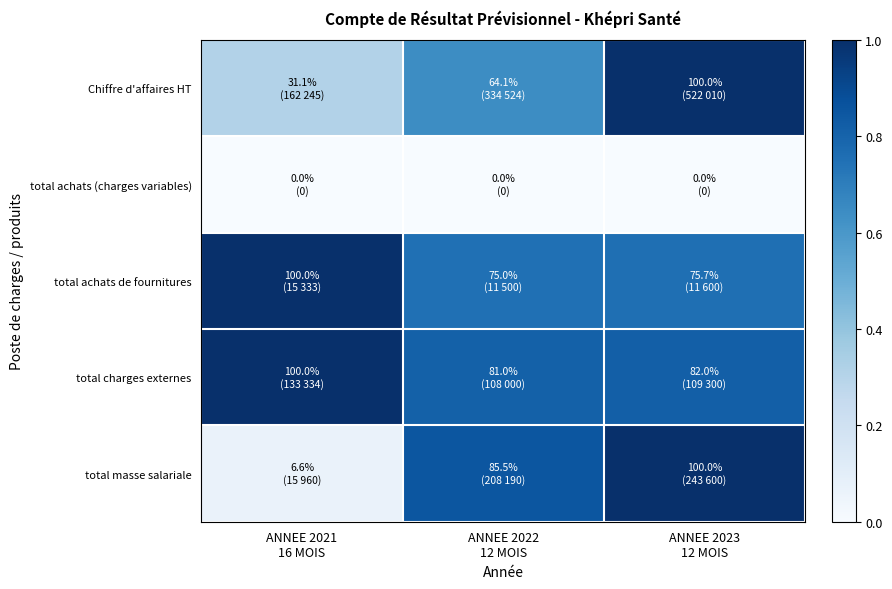

At which category does the chart reach its minimum across all series?

ANNEE 2021
16 MOIS